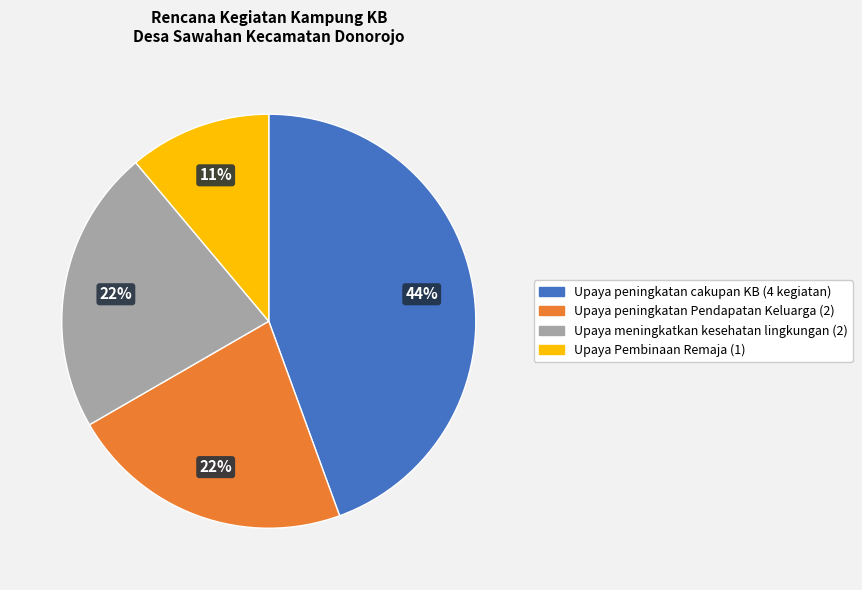

What is the smallest slice in the pie chart?

Upaya Pembinaan Remaja